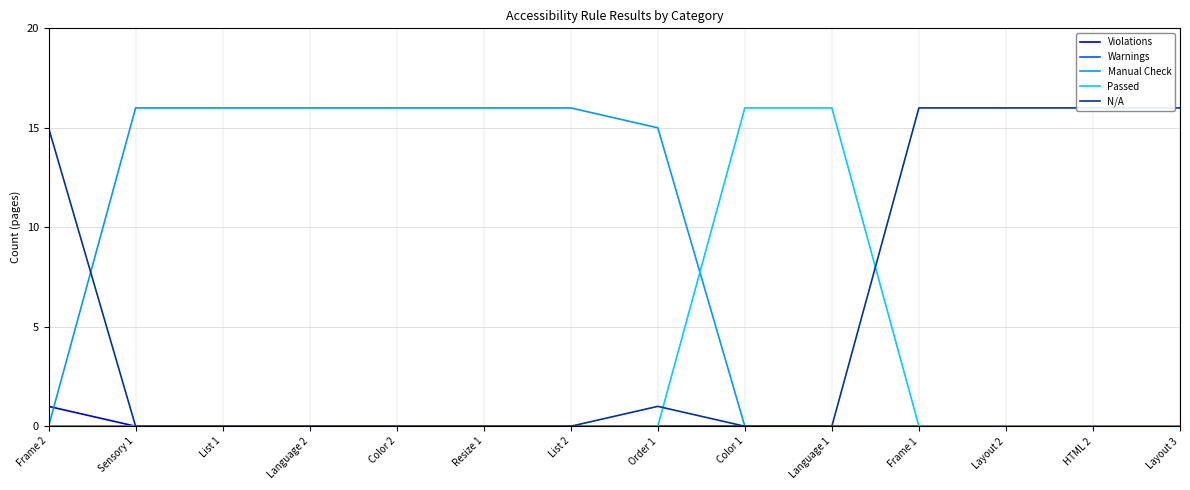

Is this an area chart (filled region under the line)?

No